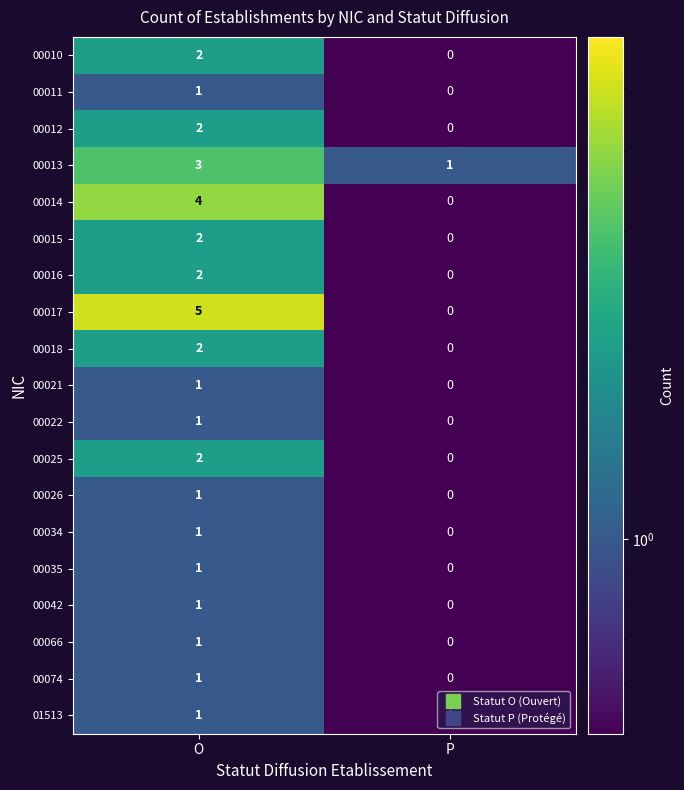

At which category does the chart reach its minimum across all series?

P